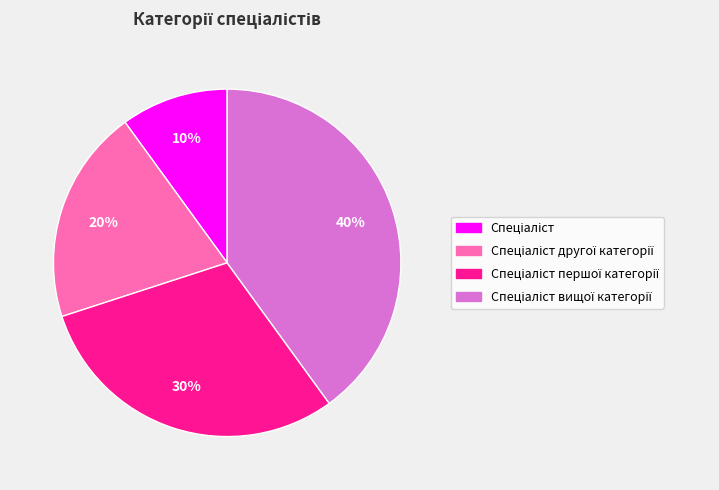

Is there any slice that represents more than half of the pie?

No